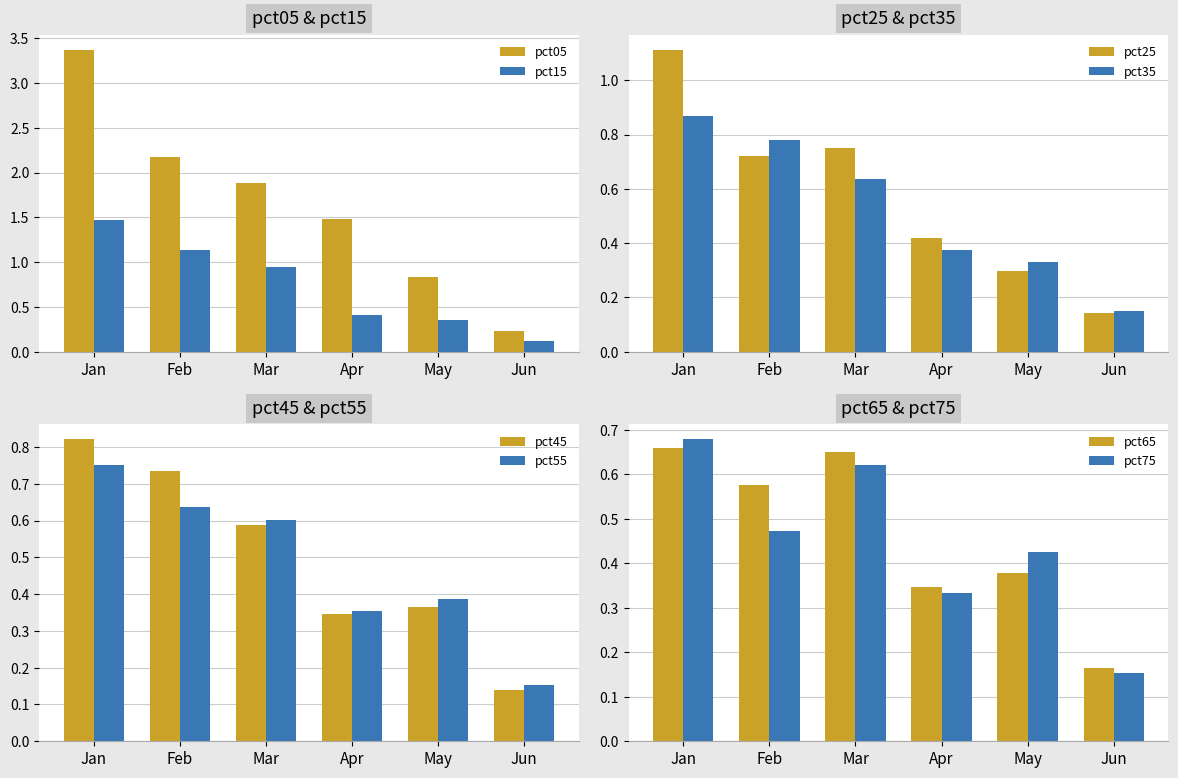

The Apr series shows 0.3 at pct45. True or false?

True